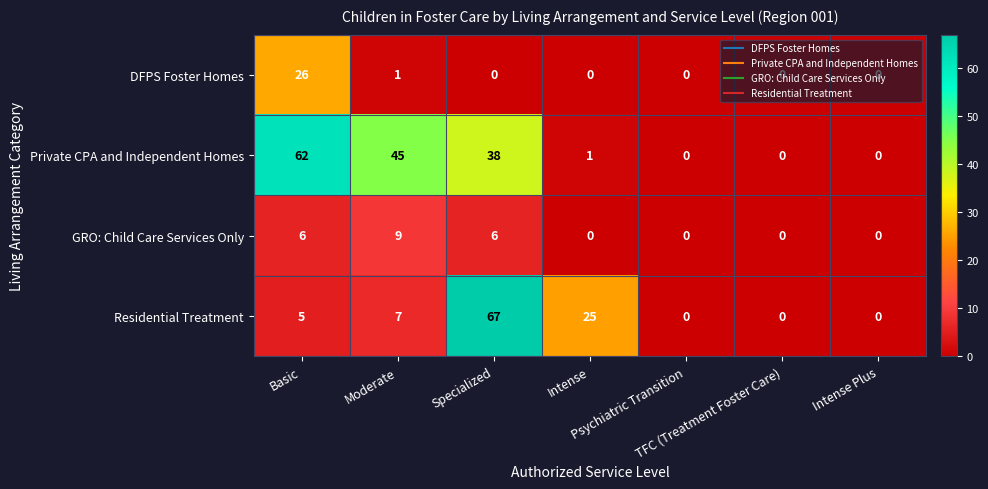

What is the difference between the maximum and minimum values in the Residential Treatment series?

67